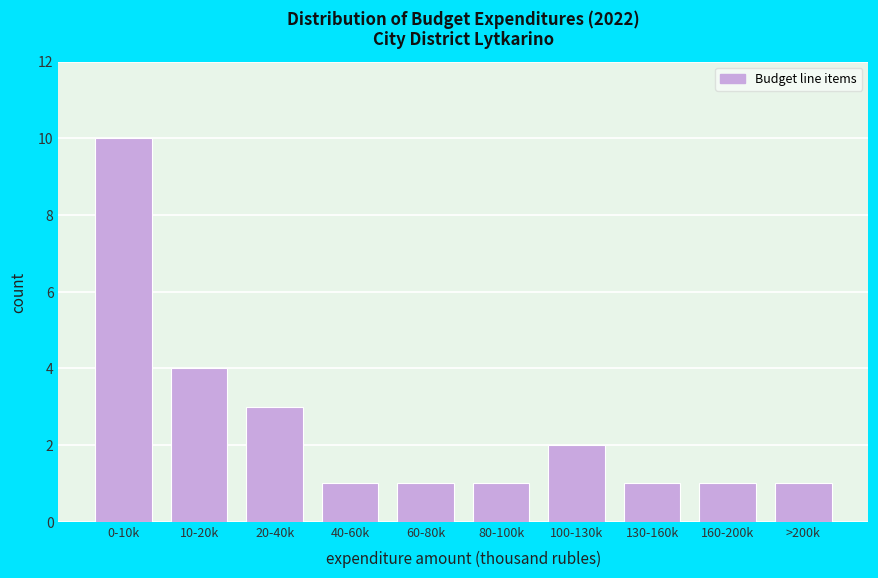

Reading left to right, list all the values displayed in this chart.

0-10k=10	10-20k=4	20-40k=3	40-60k=1	60-80k=1	80-100k=1	100-130k=2	130-160k=1	160-200k=1	>200k=1